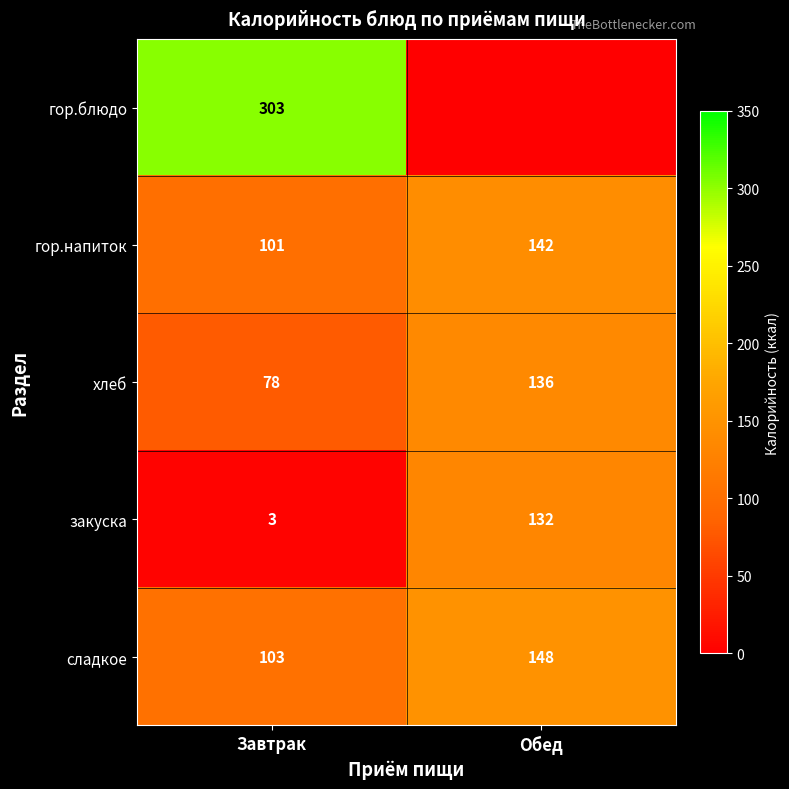

Where is хлеб nearest to the value 107?

Завтрак